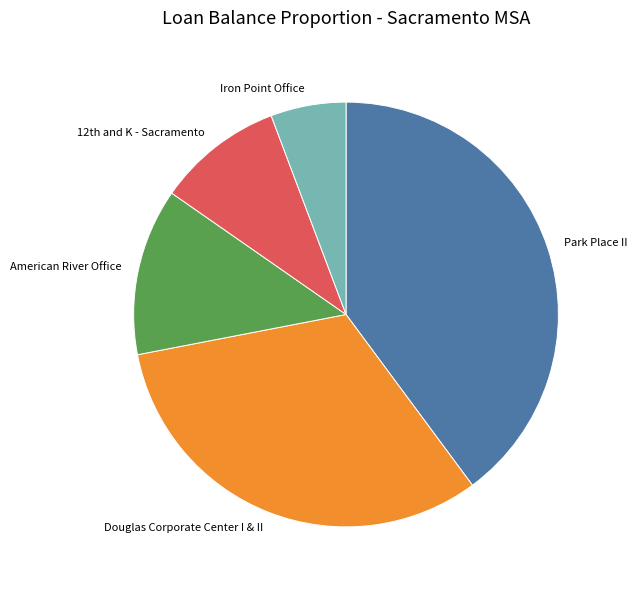

Approximately how many times larger is the value at American River Office compared to Douglas Corporate Center I & II?

0.4